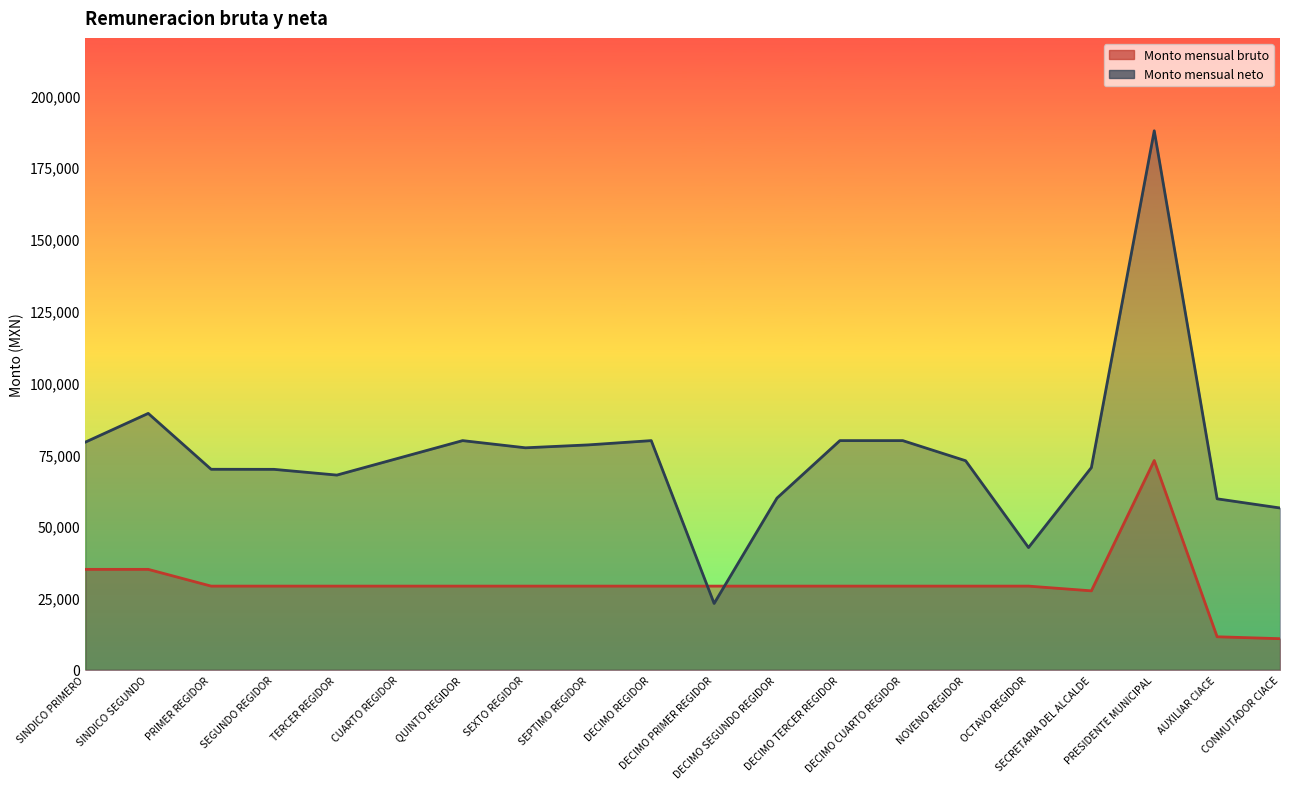

Reading right to left, what are all the values shown in this chart?

Monto mensual bruto: CONMUTADOR CIACE=10847.0	AUXILIAR CIACE=11513.0	PRESIDENTE MUNICIPAL=72873.0	SECRETARIA DEL ALCALDE=27500.0	OCTAVO REGIDOR=29149.0	NOVENO REGIDOR=29149.0	DECIMO CUARTO REGIDOR=29149.0	DECIMO TERCER REGIDOR=29149.0	DECIMO SEGUNDO REGIDOR=29149.0	DECIMO PRIMER REGIDOR=29149.0	DECIMO REGIDOR=29149.0	SEPTIMO REGIDOR=29149.0	SEXTO REGIDOR=29149.0	QUINTO REGIDOR=29149.0	CUARTO REGIDOR=29149.0	TERCER REGIDOR=29149.0	SEGUNDO REGIDOR=29149.0	PRIMER REGIDOR=29149.0	SINDICO SEGUNDO=34979.0	SINDICO PRIMERO=34979.0
Monto mensual neto: CONMUTADOR CIACE=56347.9	AUXILIAR CIACE=59536.2	PRESIDENTE MUNICIPAL=187662.0	SECRETARIA DEL ALCALDE=70422.0	OCTAVO REGIDOR=42575.0	NOVENO REGIDOR=72799.0	DECIMO CUARTO REGIDOR=79799.0	DECIMO TERCER REGIDOR=79799.0	DECIMO SEGUNDO REGIDOR=59799.0	DECIMO PRIMER REGIDOR=23109.4	DECIMO REGIDOR=79799.0	SEPTIMO REGIDOR=78311.0	SEXTO REGIDOR=77299.0	QUINTO REGIDOR=79799.0	CUARTO REGIDOR=73799.0	TERCER REGIDOR=67799.0	SEGUNDO REGIDOR=69799.0	PRIMER REGIDOR=69822.8	SINDICO SEGUNDO=89276.0	SINDICO PRIMERO=79276.0